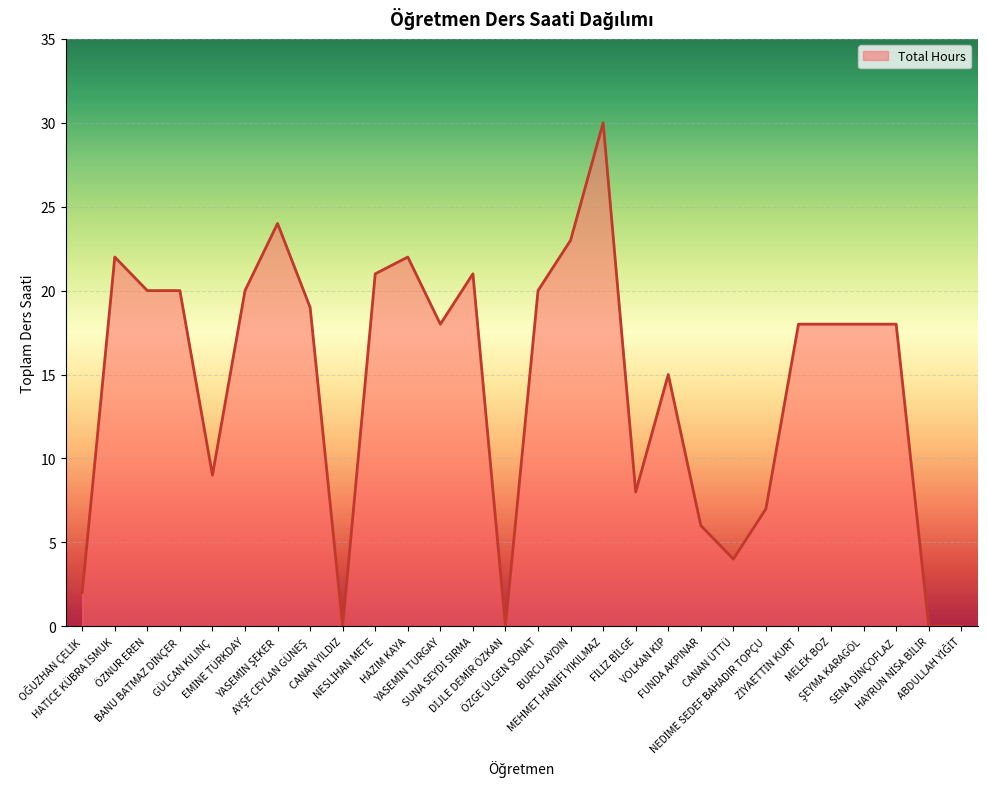

What is the maximum value shown in the chart?

30